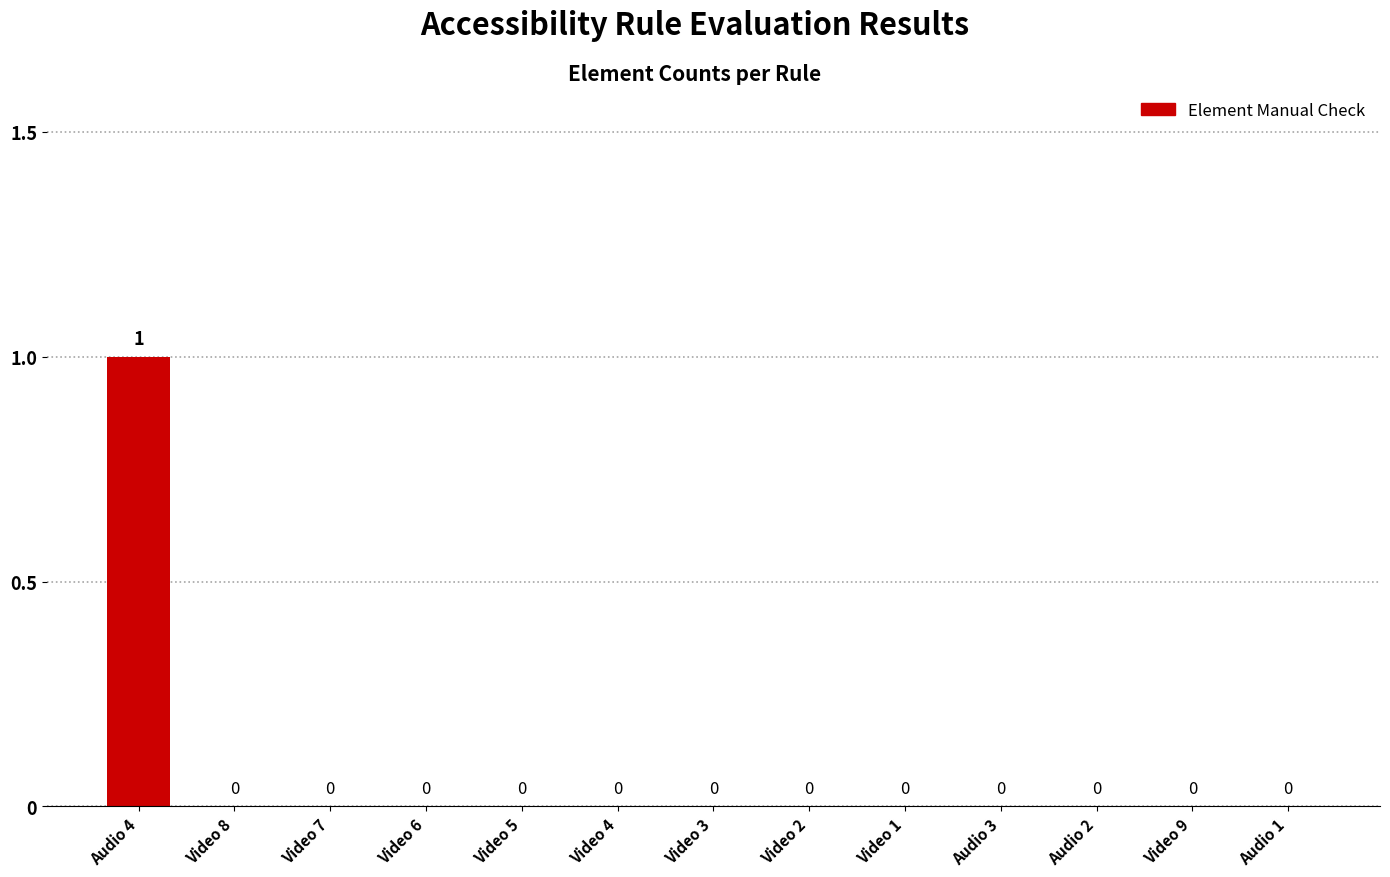

Which label corresponds to the largest value in the chart?

Audio 4